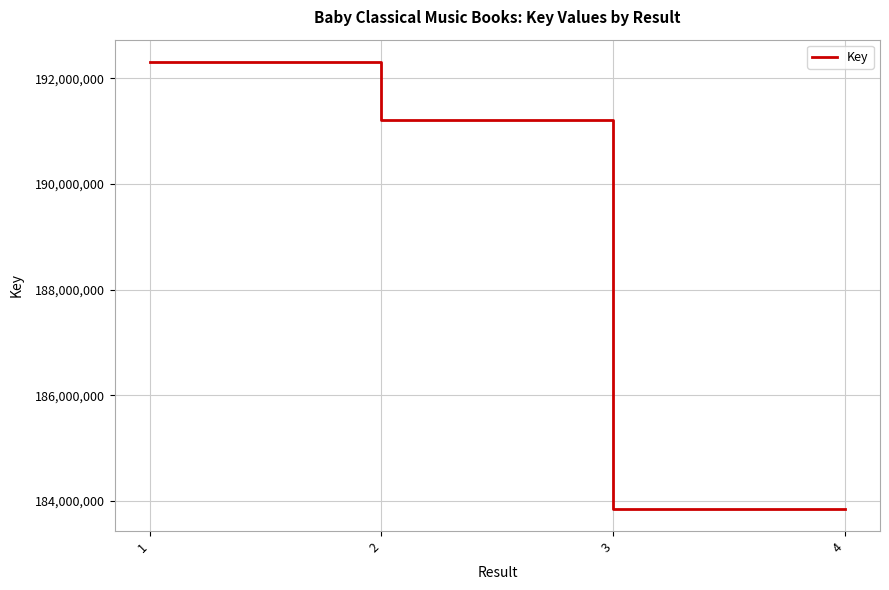

At which label does the data first exceed 191210291?

1